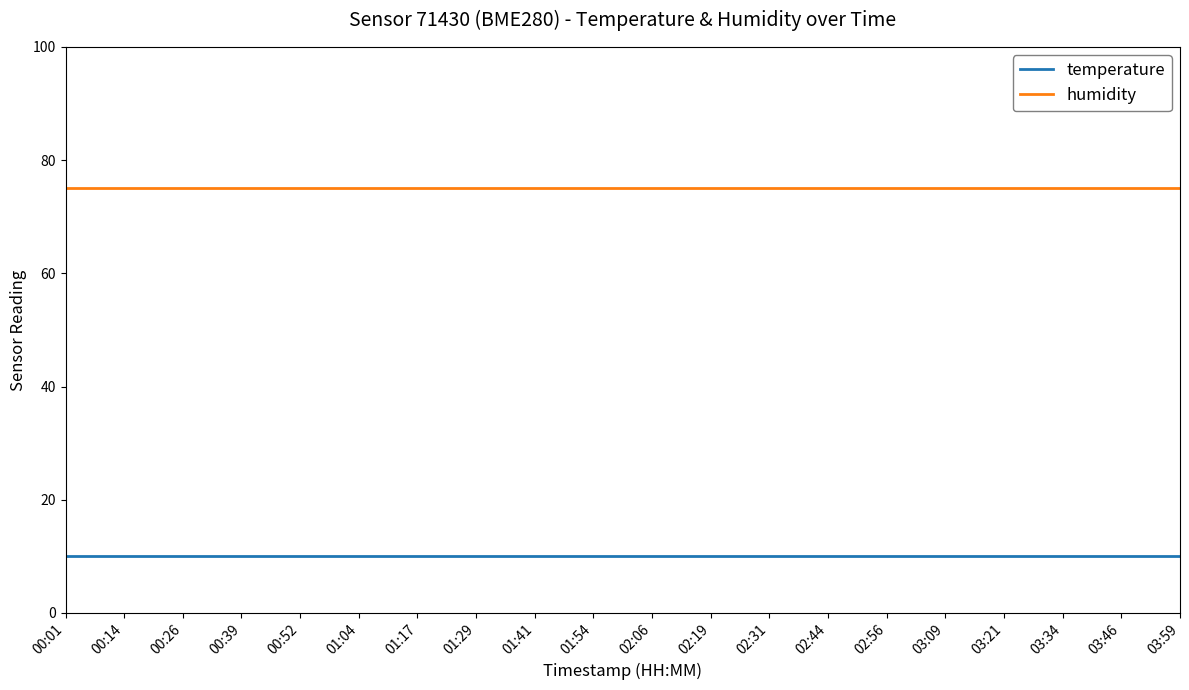

What is the maximum value for temperature?

10